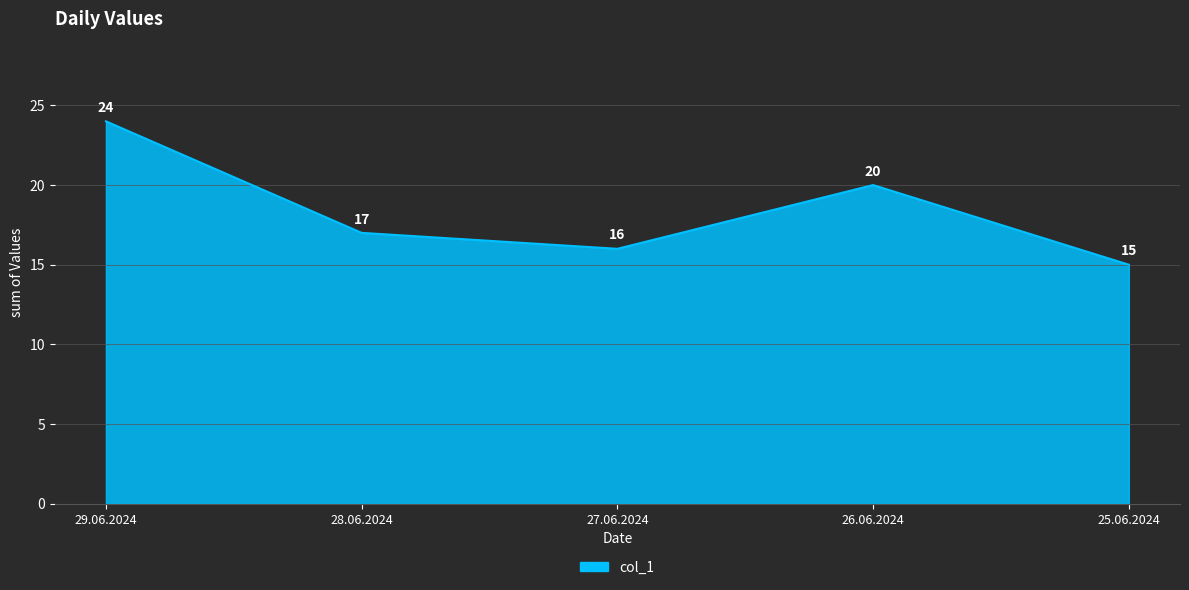

What is the ratio of the value at 28.06.2024 to the value at 27.06.2024?

1.1